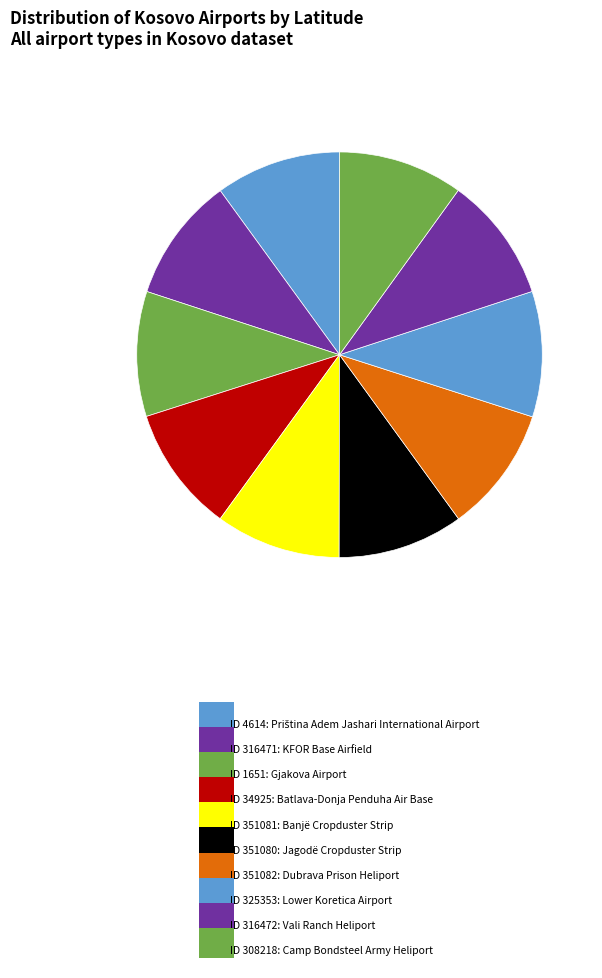

How many segments does this pie chart have?

10